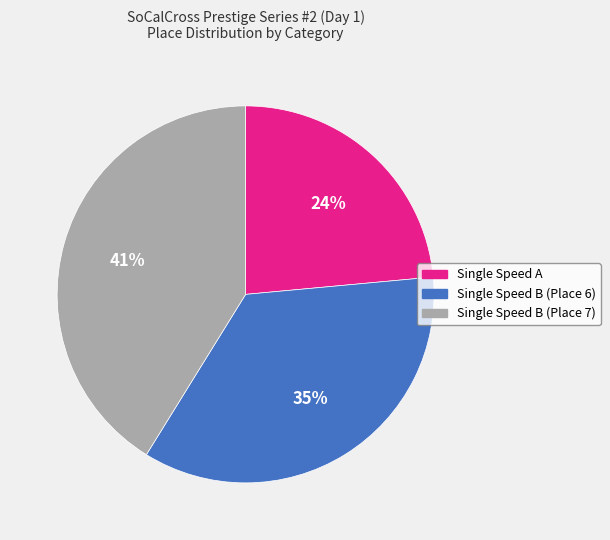

To the nearest percent, what is the average slice percentage?

33%